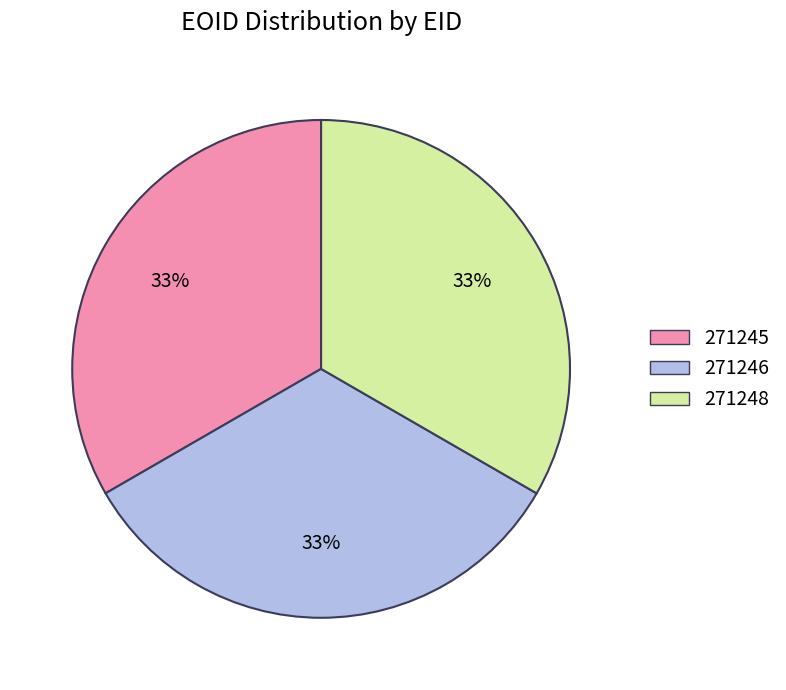

Is it true that 271246 is 46% of the pie?

False